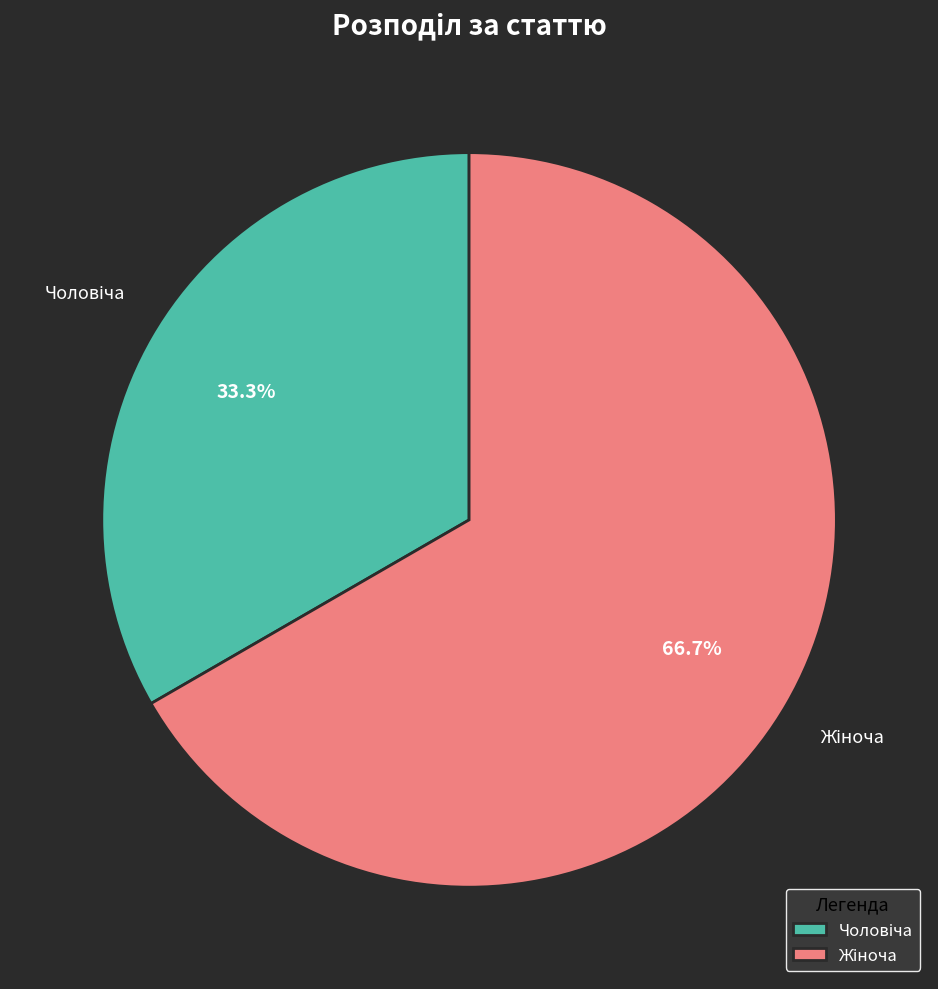

Is there a majority slice in this chart?

Yes